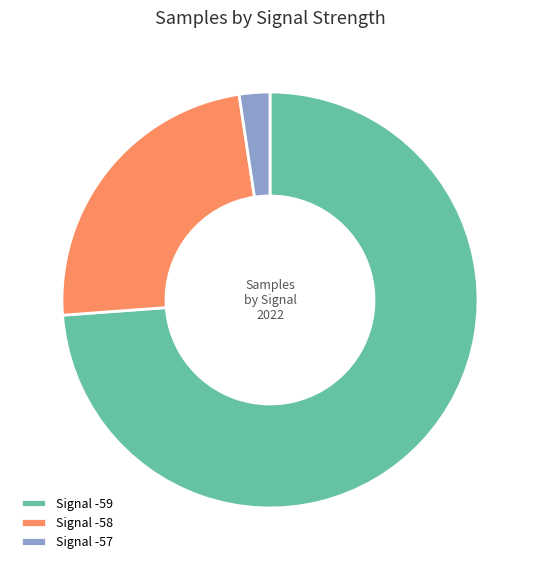

What is the ratio of the value at Signal -58 to the value at Signal -57?

10.0